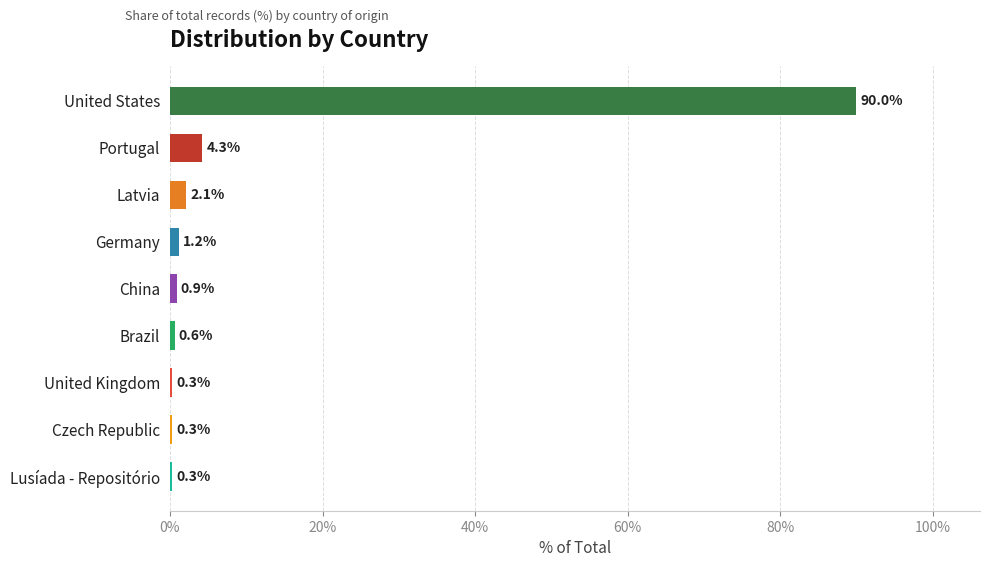

Reading top to bottom, extract all data points from this chart.

United States=90.0	Portugal=4.3	Latvia=2.1	Germany=1.2	China=0.9	Brazil=0.6	United Kingdom=0.3	Czech Republic=0.3	Lusíada - Repositório=0.3